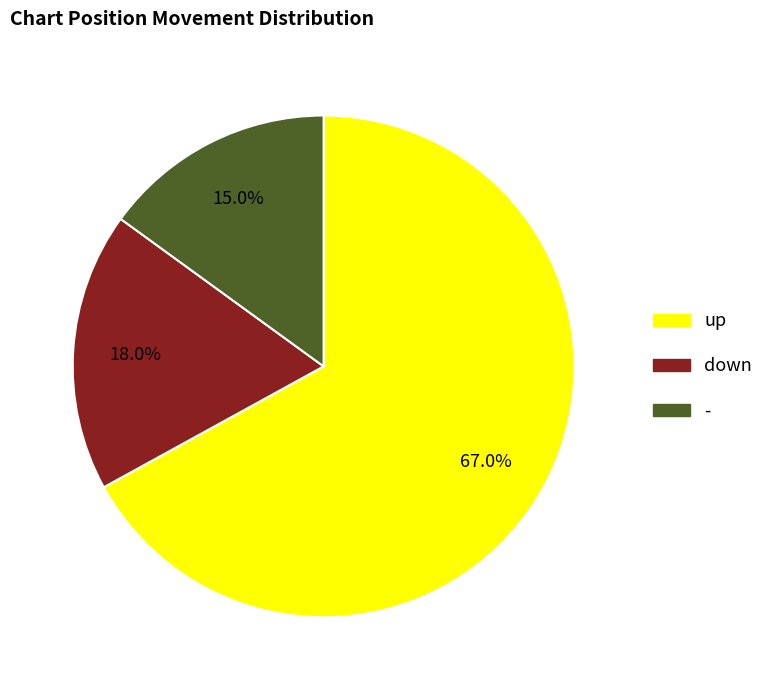

Rank the categories by value from lowest to highest.

-, down, up